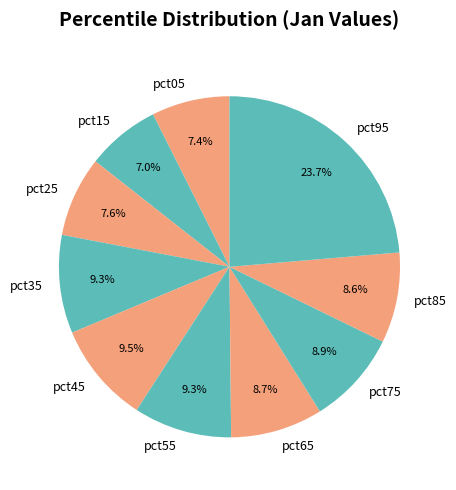

What is the largest slice in the pie chart?

pct95